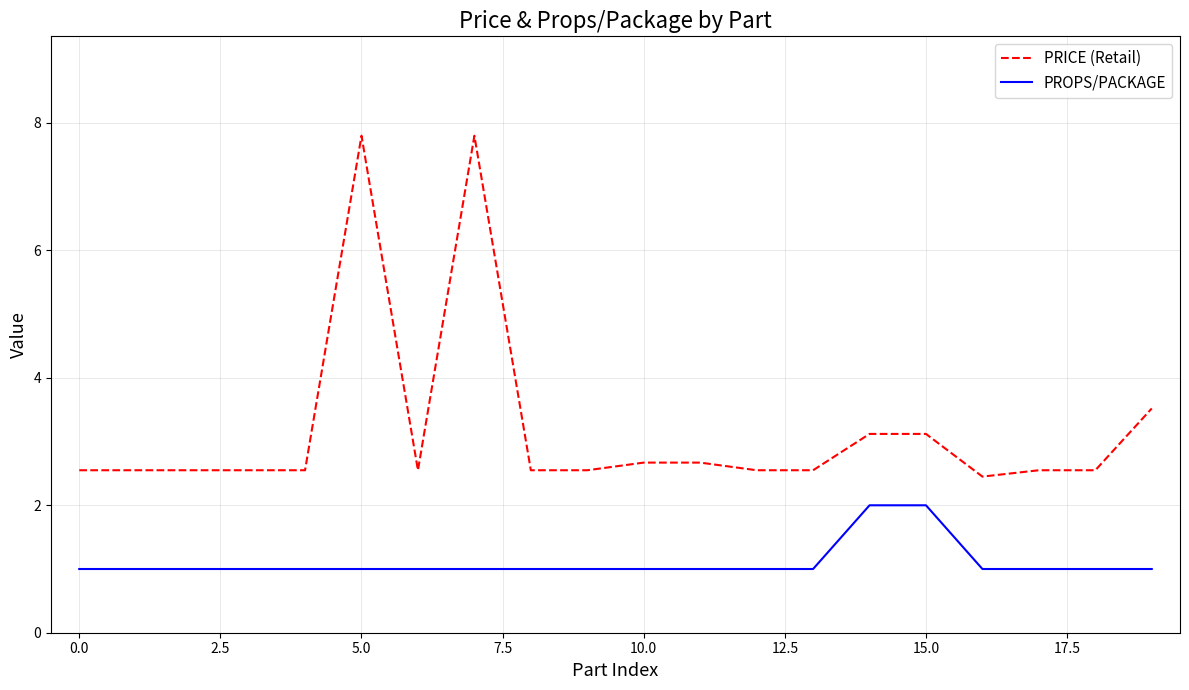

True or false: PRICE (Retail) and PROPS/PACKAGE intersect in this chart.

False